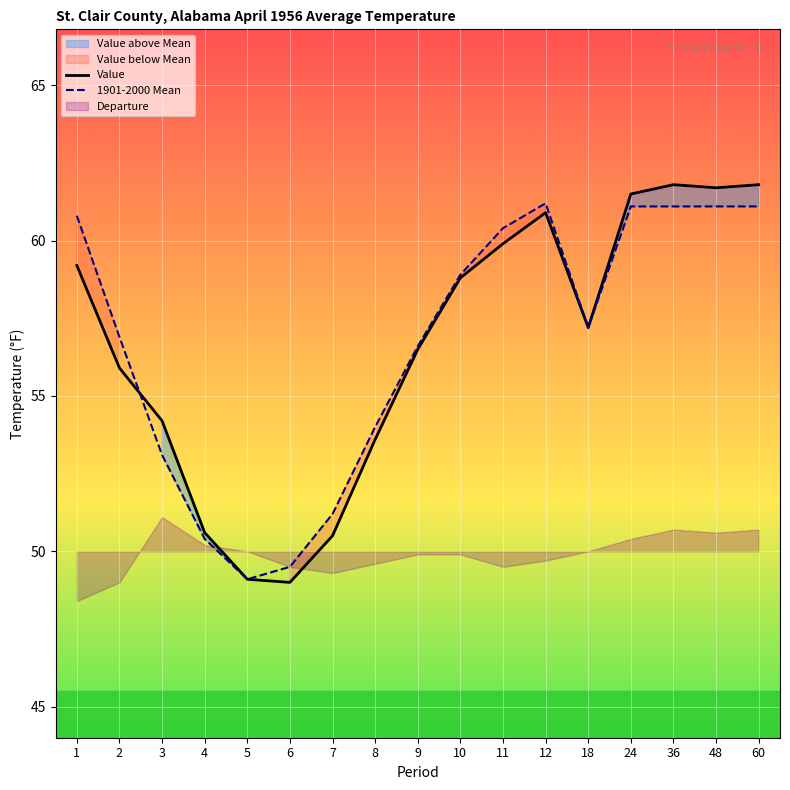

How many interior local valleys does the 1901-2000 Mean series have?

2